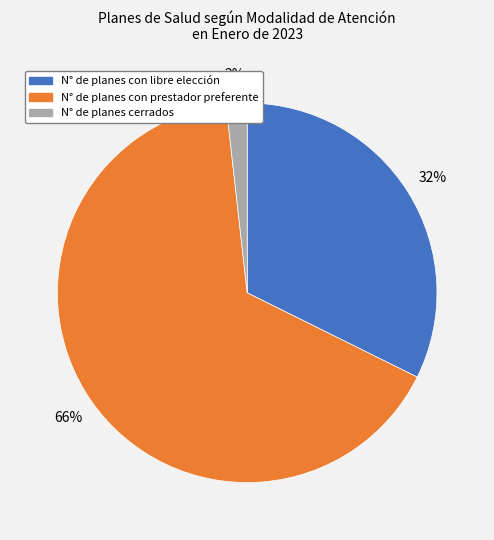

How many segments does this pie chart have?

3